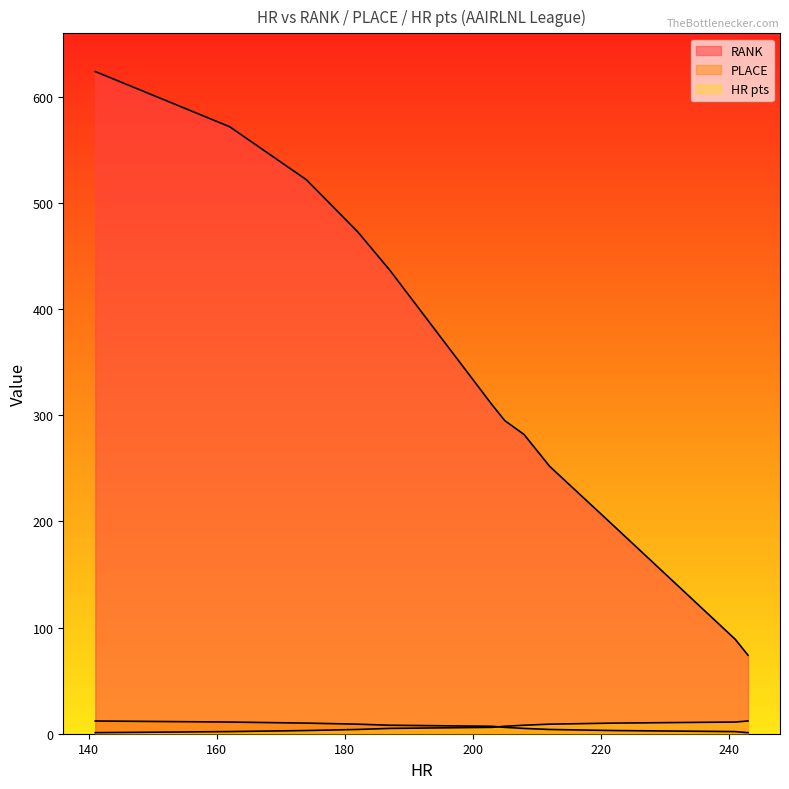

What is the difference between the highest and lowest values at 162?

570